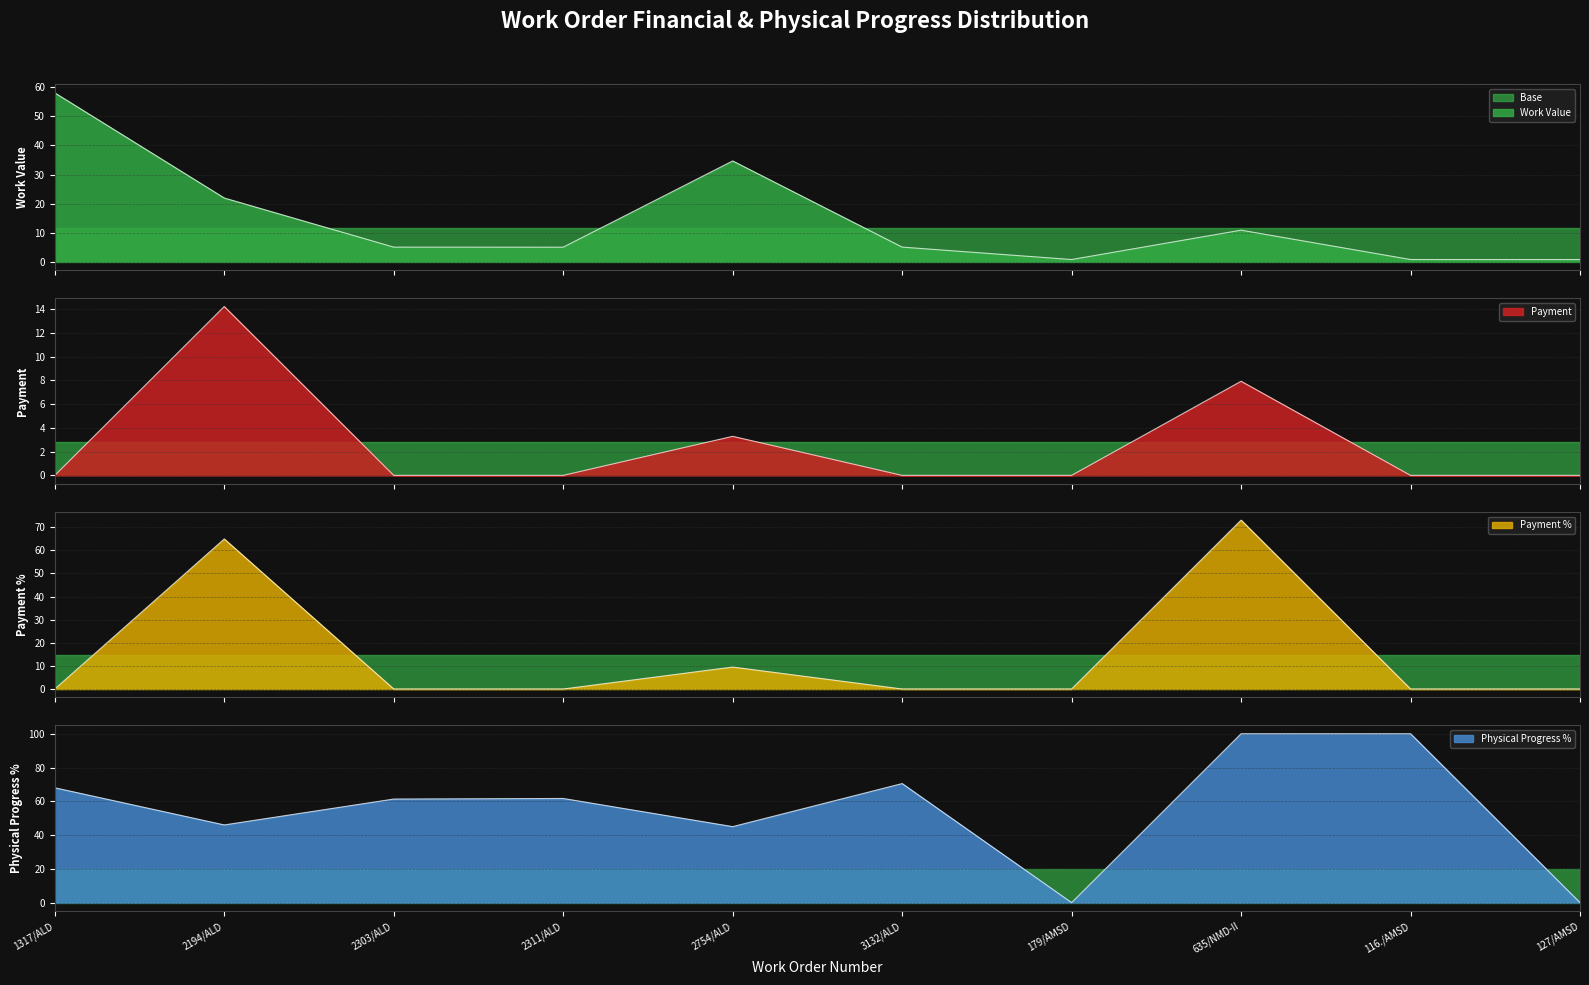

Which label corresponds to the smallest value in the chart?

1317/ALD